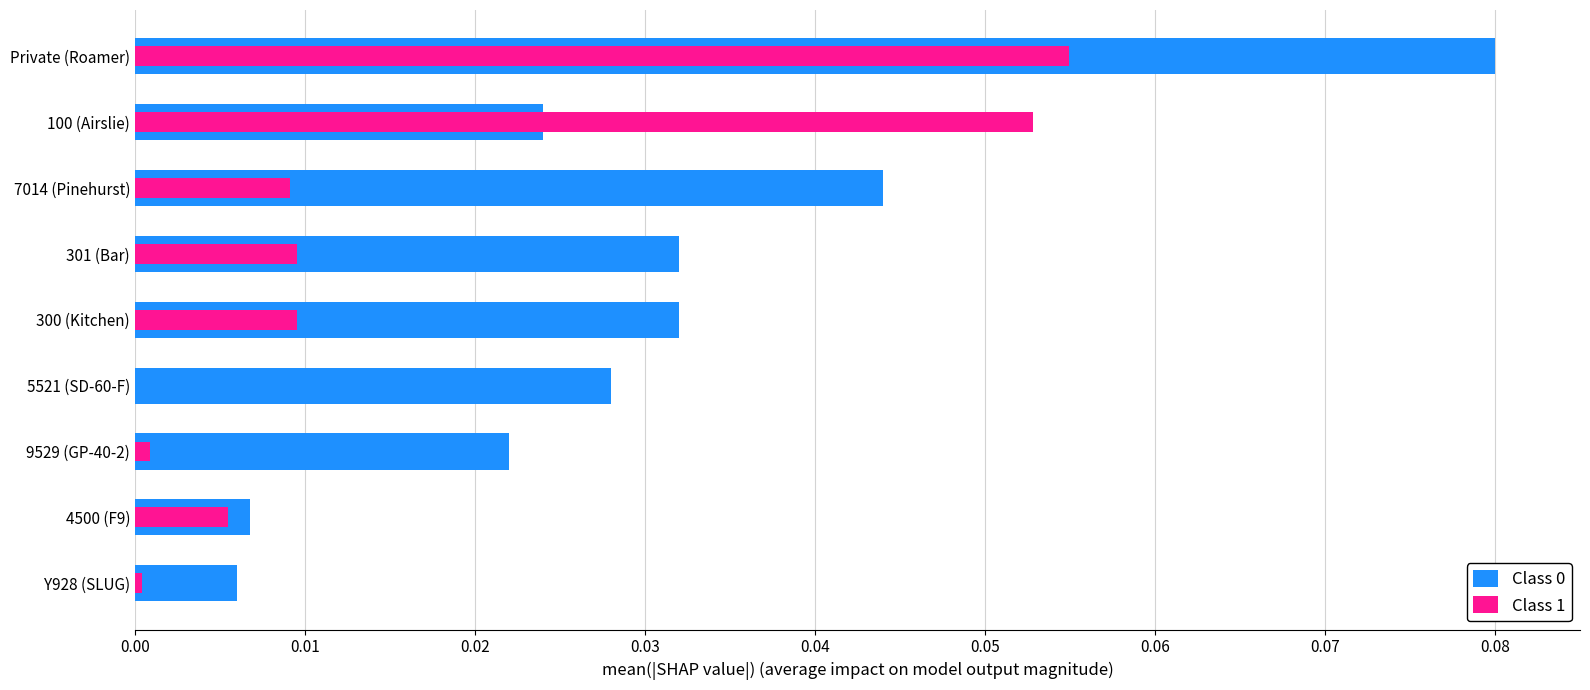

True or false: Class 0 has a value of 0.0 at 9529 (GP-40-2).

False